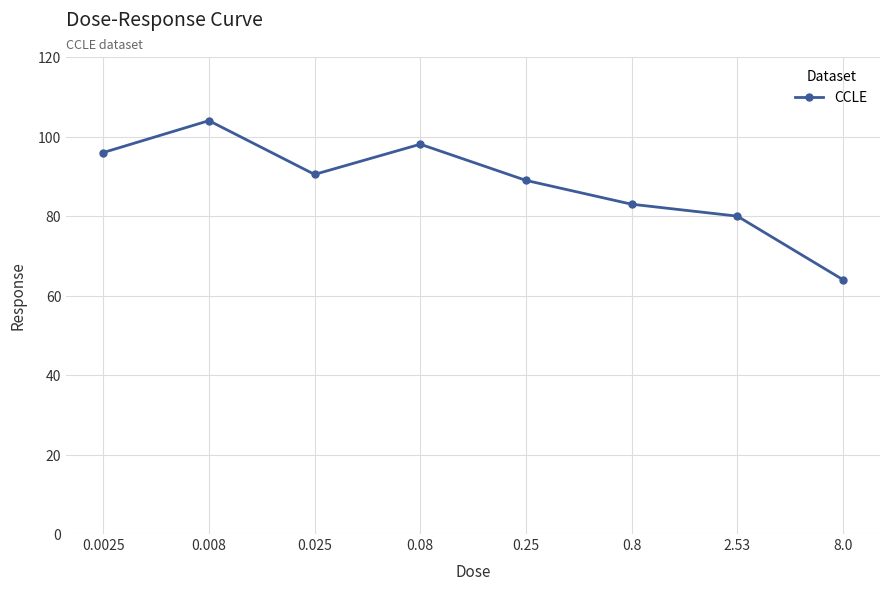

Reading left to right, transcribe all the data shown in this chart.

96.0	104.0	90.5	98.1	89.0	83.0	80.0	64.0